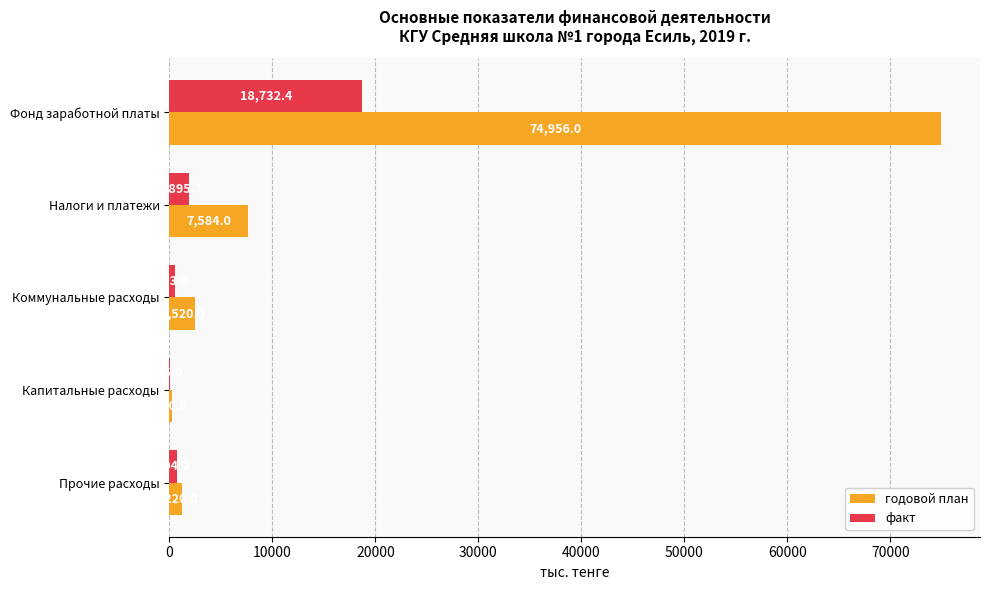

True or false: годовой план has a value of 1220.0 at Прочие расходы.

True